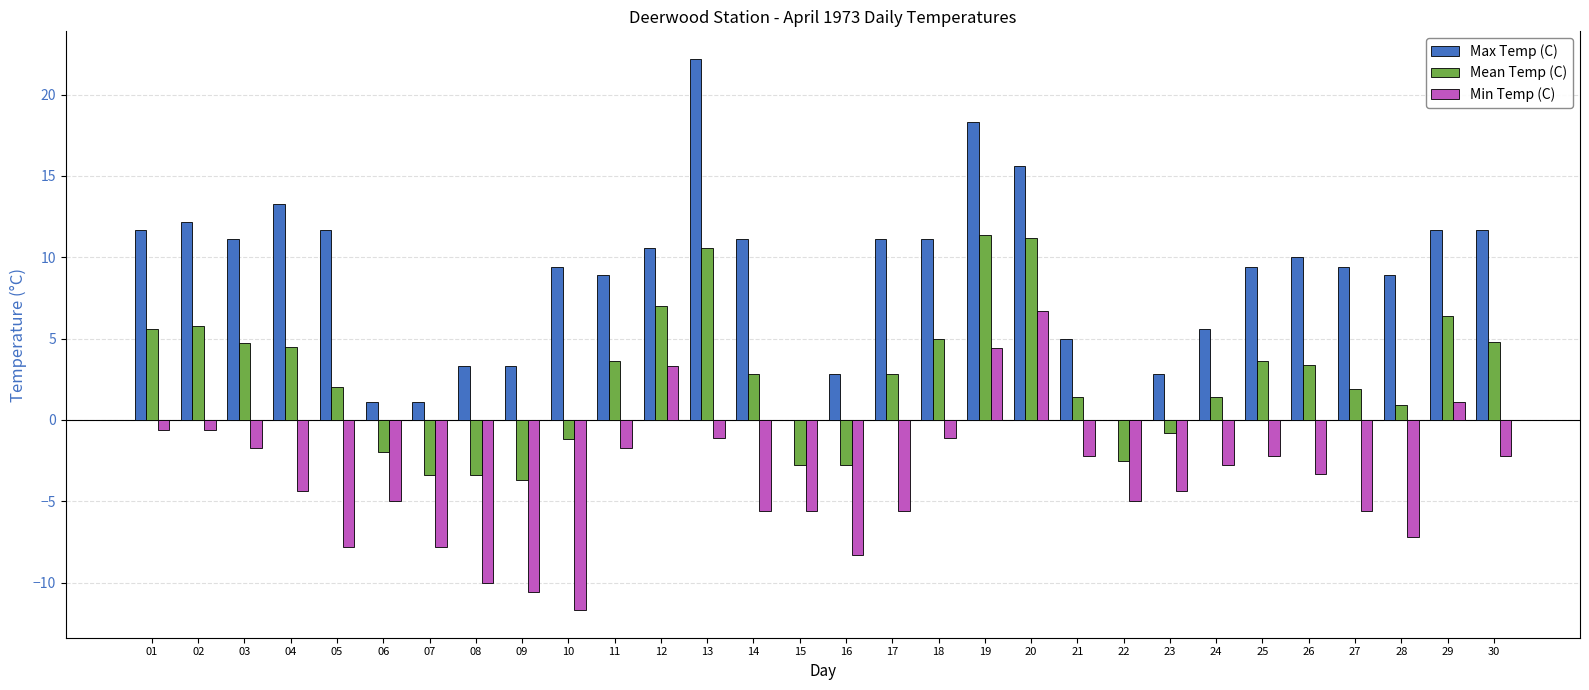

How many data points does each series have?

30